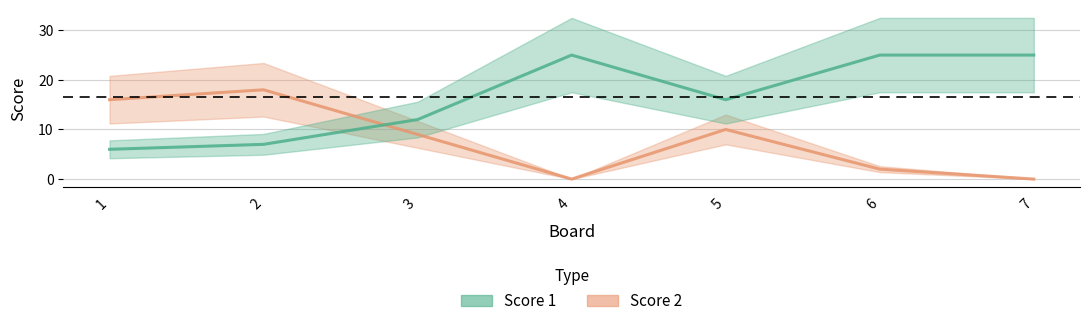

Where do Score 2 and Score 1 first cross each other?

2 and 3